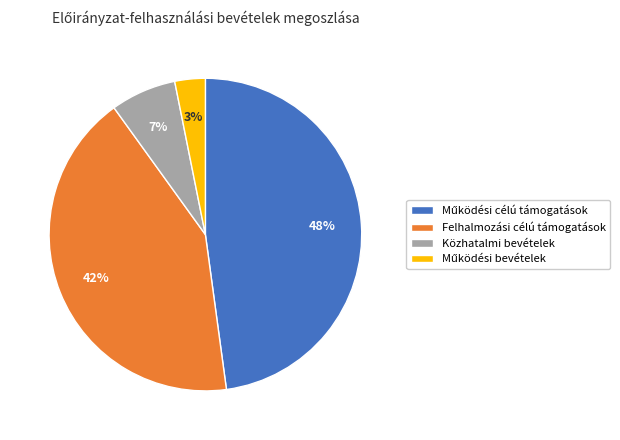

Does any single category account for the majority?

No